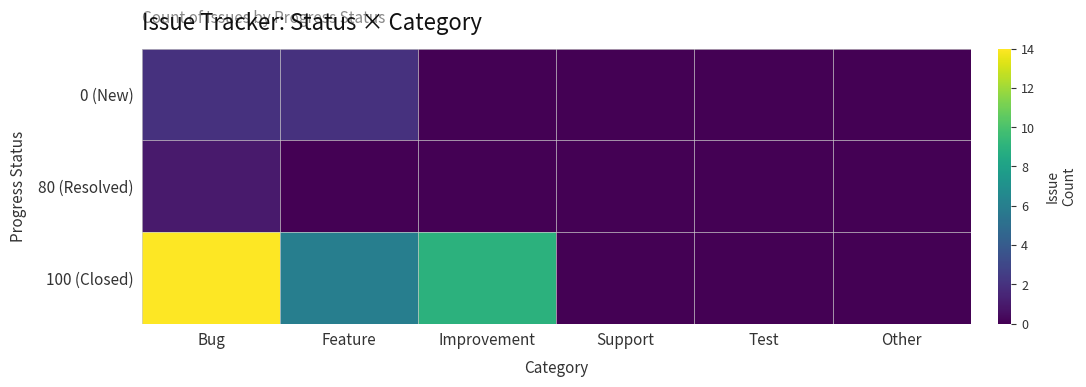

Reading right to left, extract all data points from this chart.

0 (New): Other=0	Test=0	Support=0	Improvement=0	Feature=2	Bug=2
80 (Resolved): Other=0	Test=0	Support=0	Improvement=0	Feature=0	Bug=1
100 (Closed): Other=0	Test=0	Support=0	Improvement=9	Feature=6	Bug=14